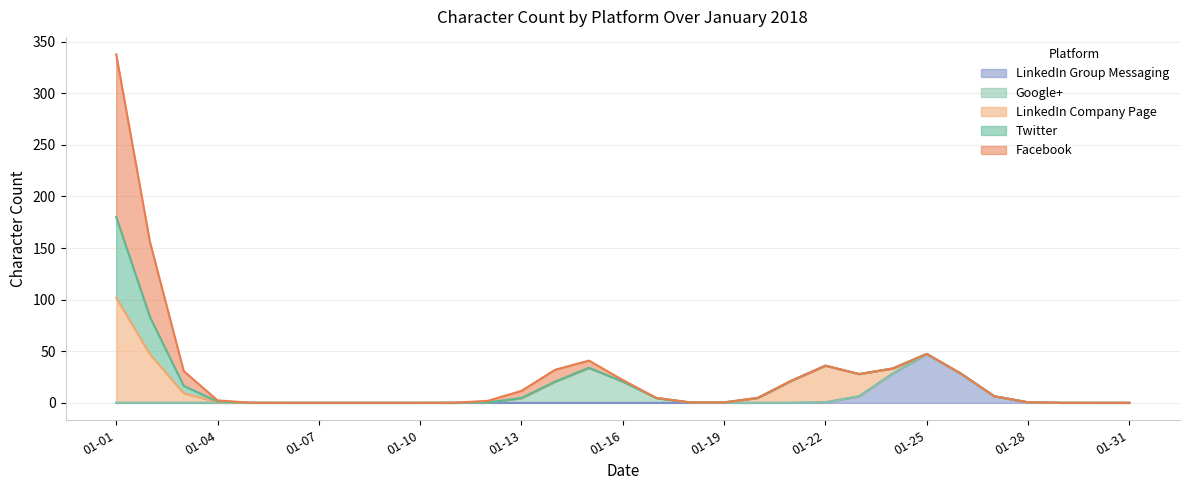

At which category is the sum across all series the highest?

01-01